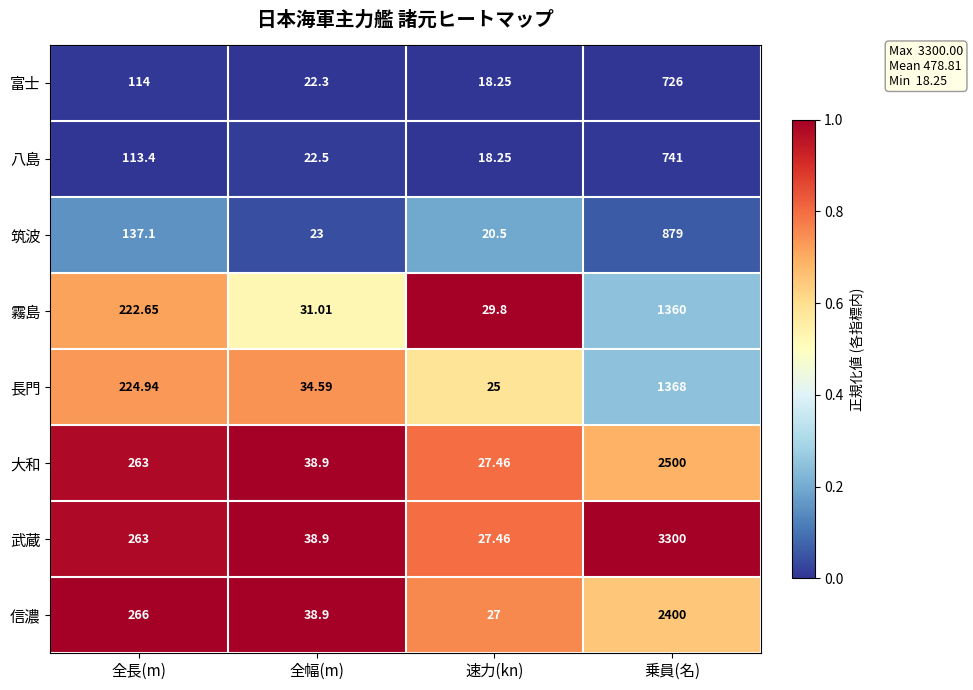

At which label does 筑波 first exceed 137?

全長(m)